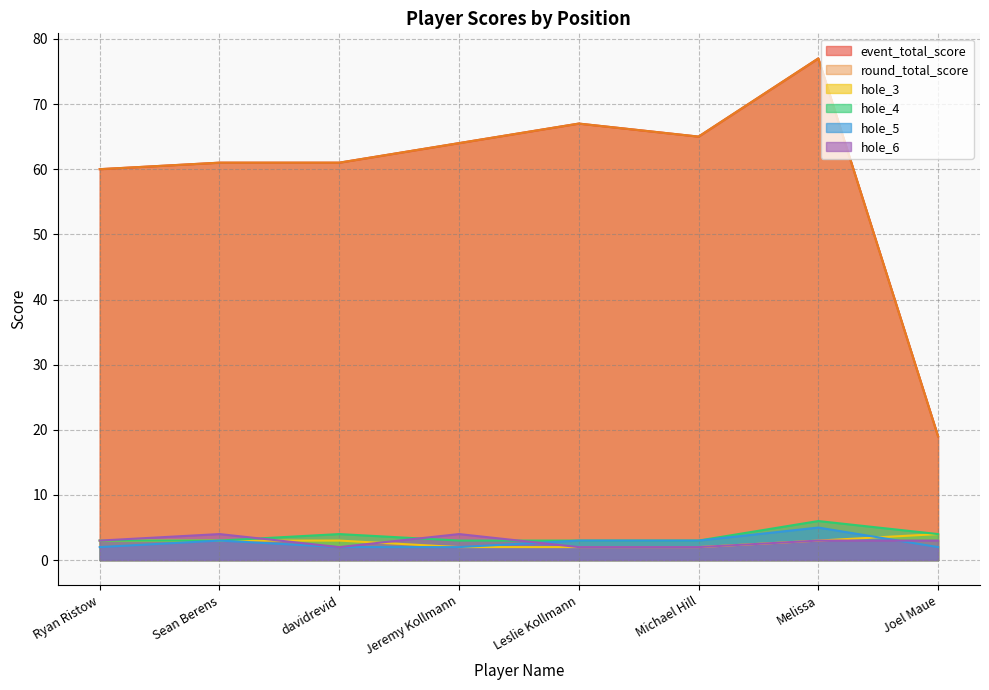

Is the value of round_total_score at 1 greater than the value of event_total_score at 1?

No